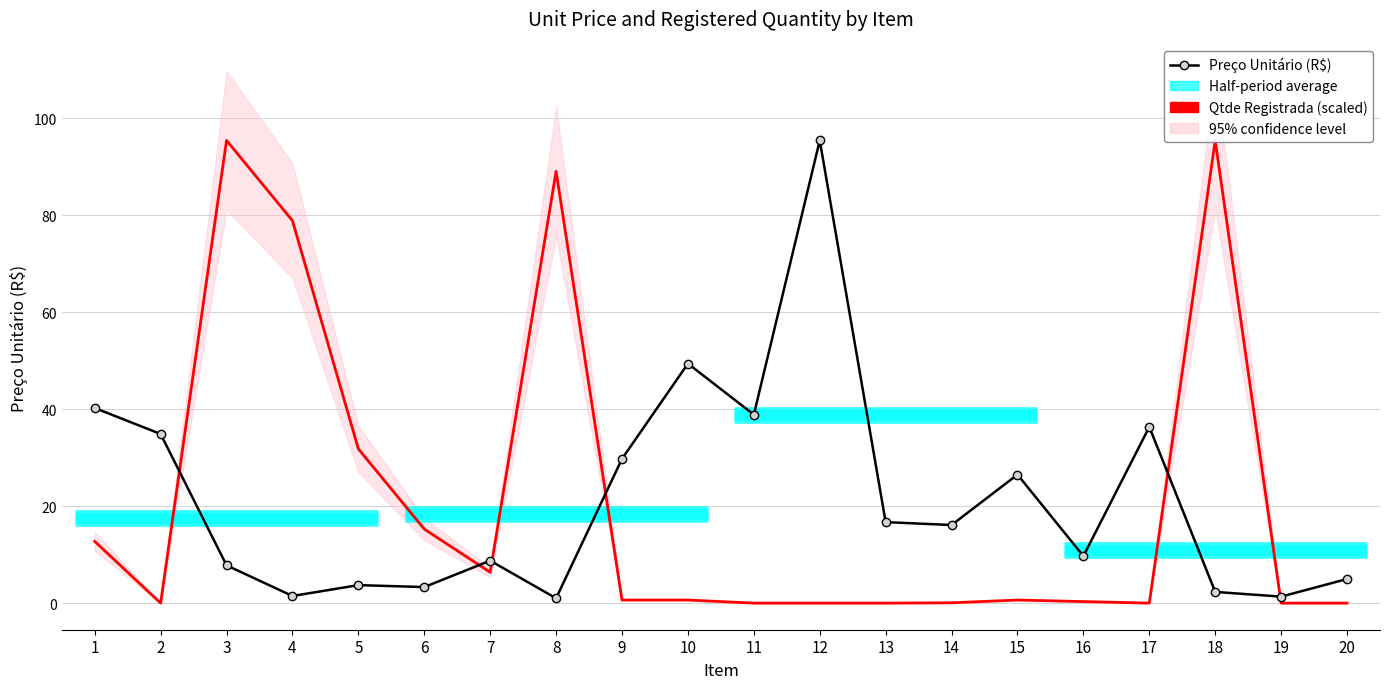

At which category is the sum across all series the highest?

3